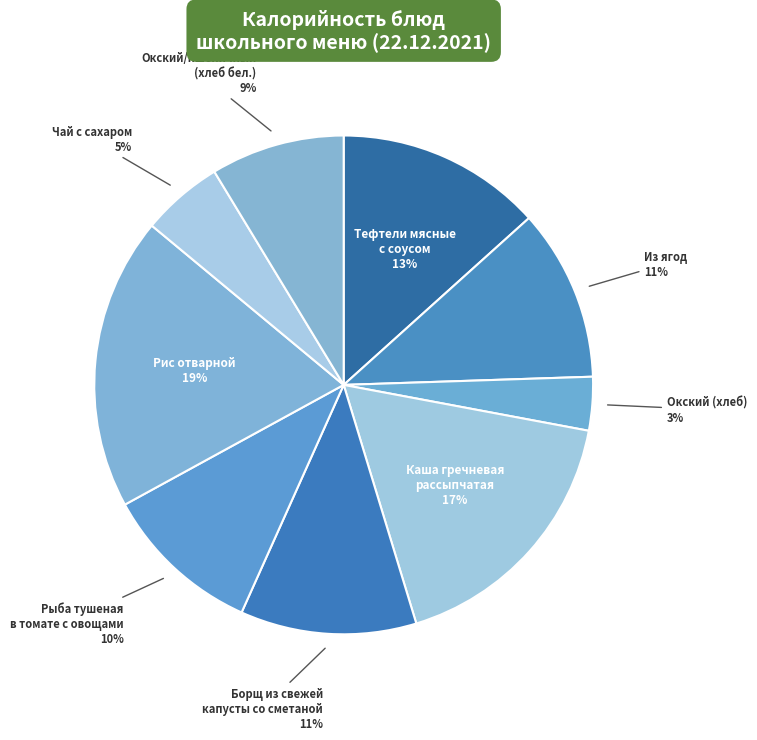

Count the number of slices in the pie.

9